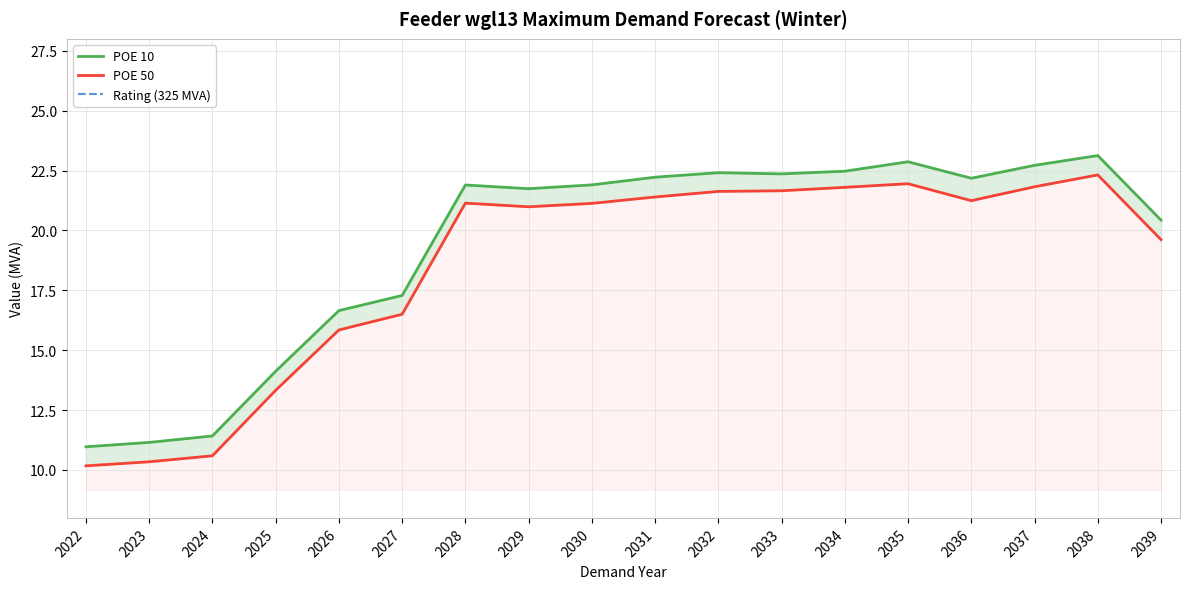

Which label corresponds to the largest value in the chart?

2038